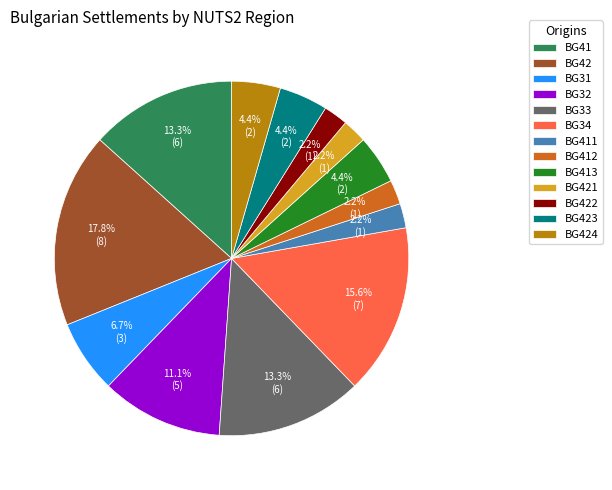

Which category has the biggest portion of the pie?

BG42